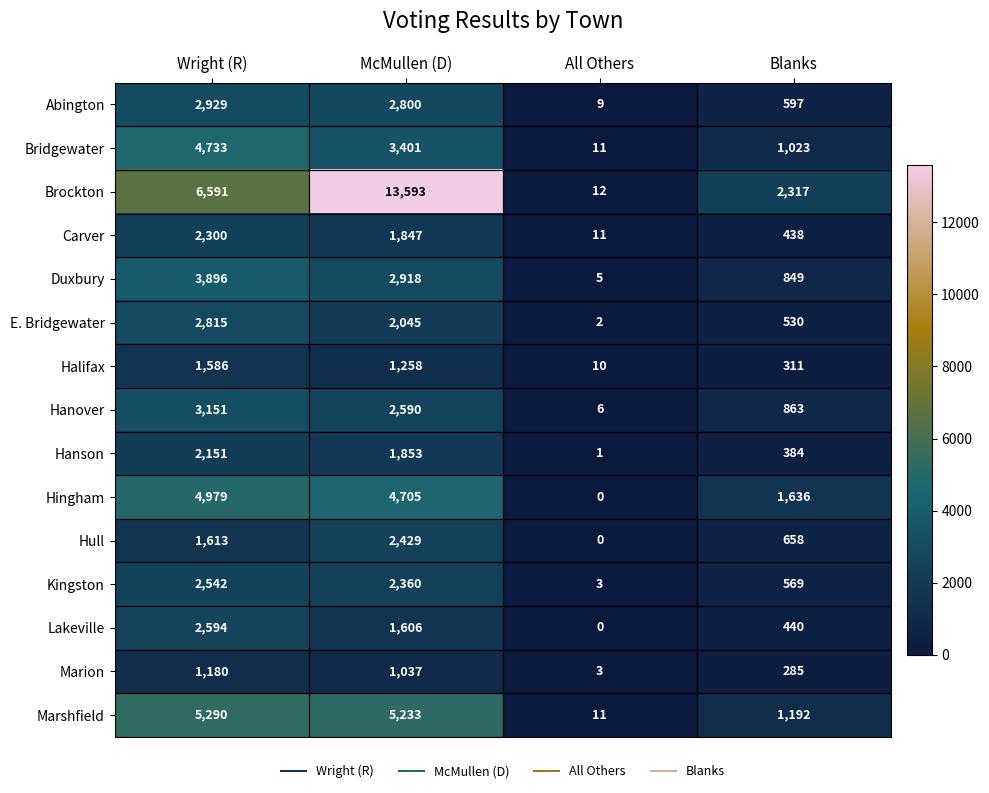

What is the difference between the maximum and minimum values in the Marshfield series?

5279